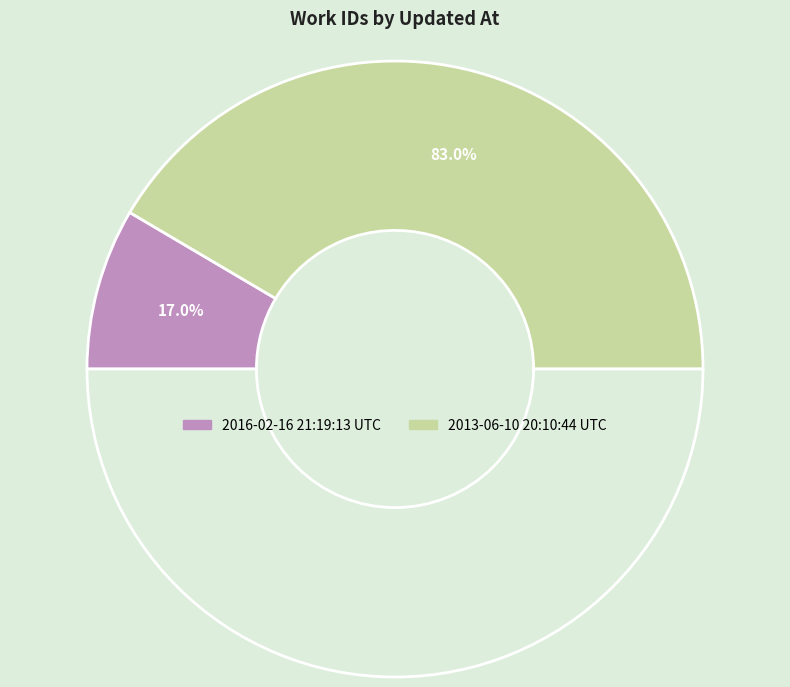

What percentage is NOT represented by 2016-02-16 21:19:13 UTC?

83.0%